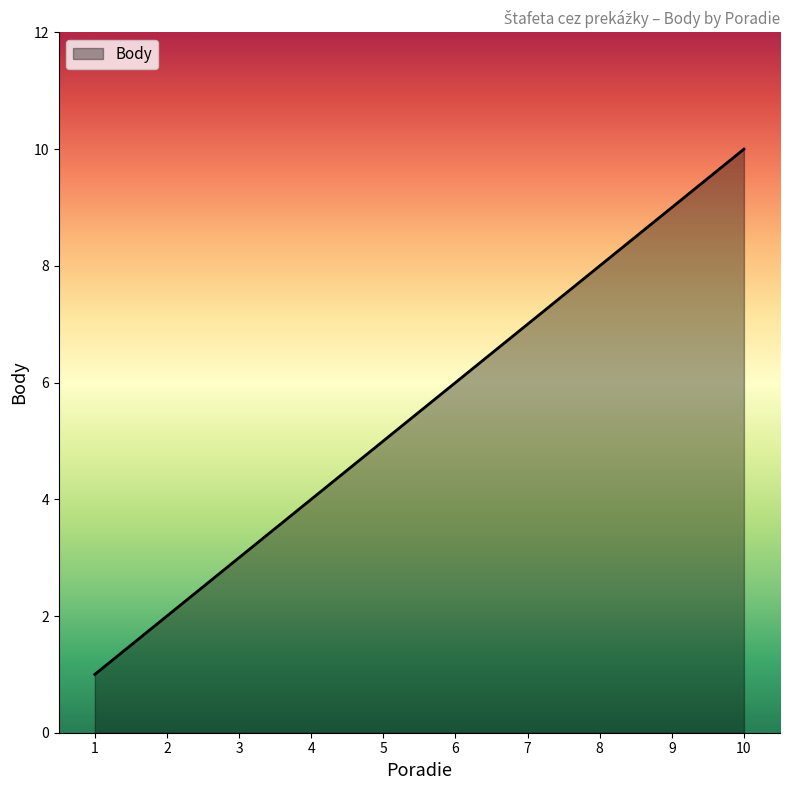

The value at 6 is 6. True or false?

True